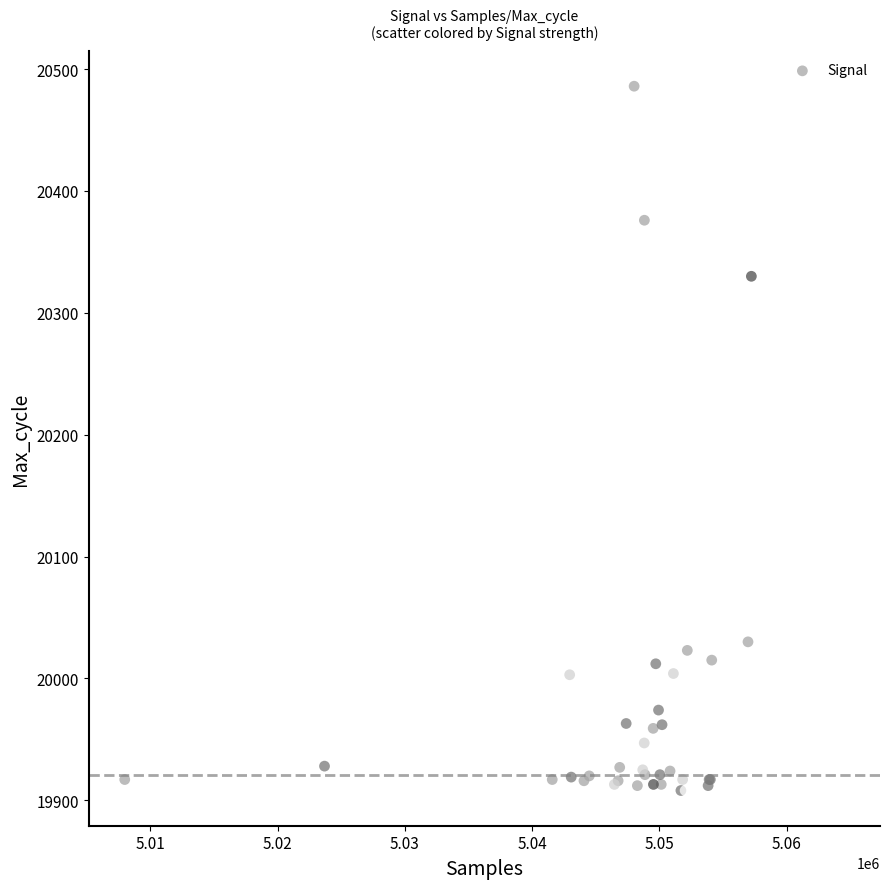

What Y value in the scatter plot is closest to 20197?

20330